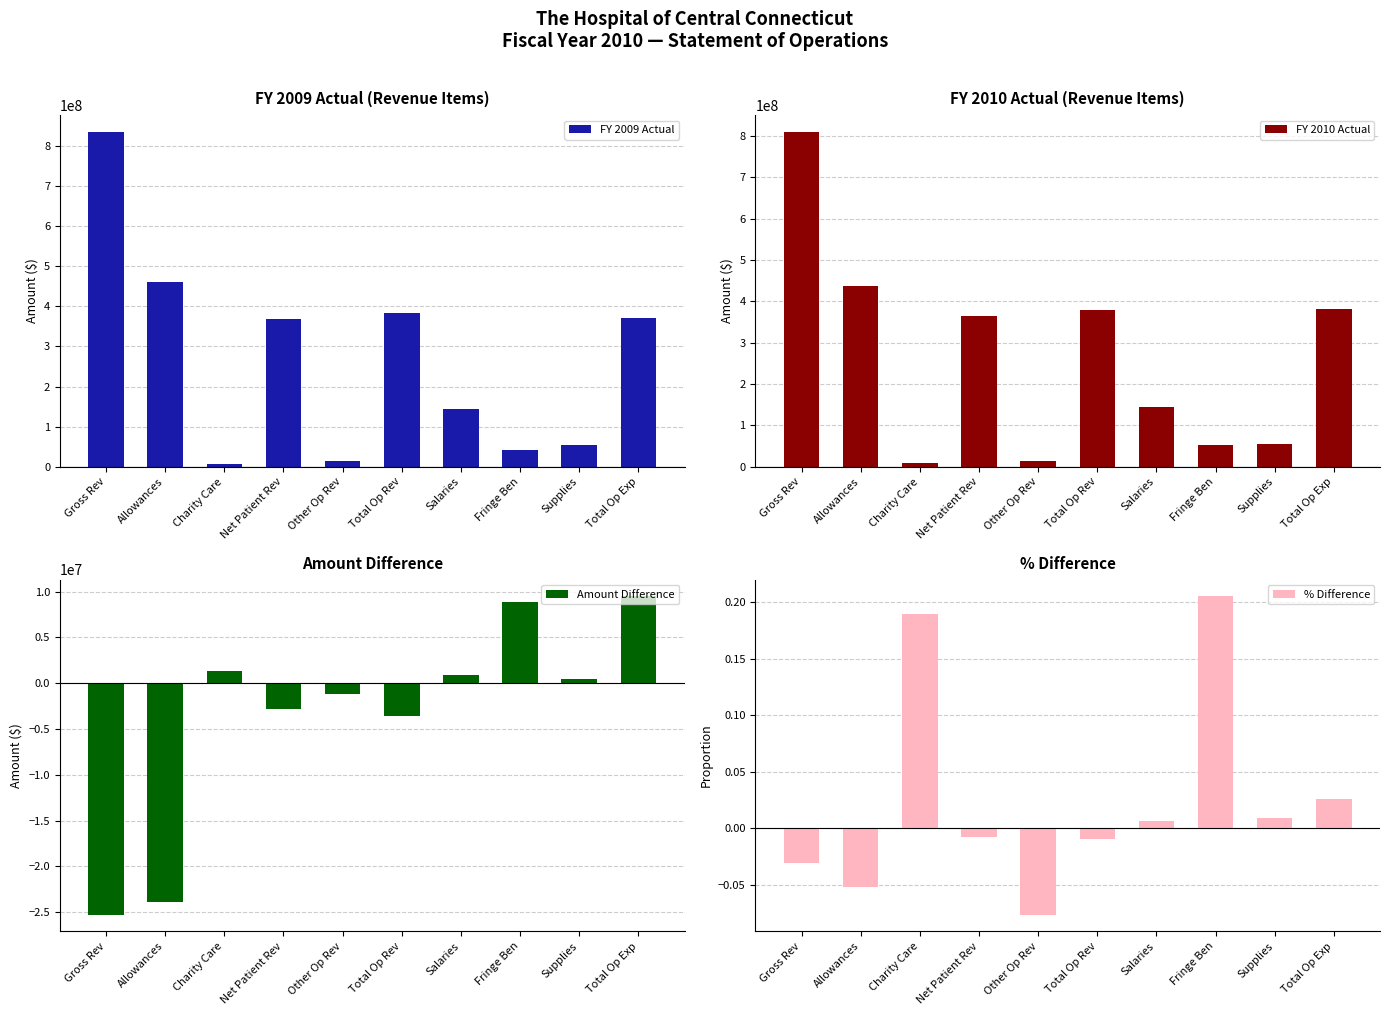

What are all the series names shown in the legend?

FY 2009 Actual, FY 2010 Actual, Amount Difference, % Difference